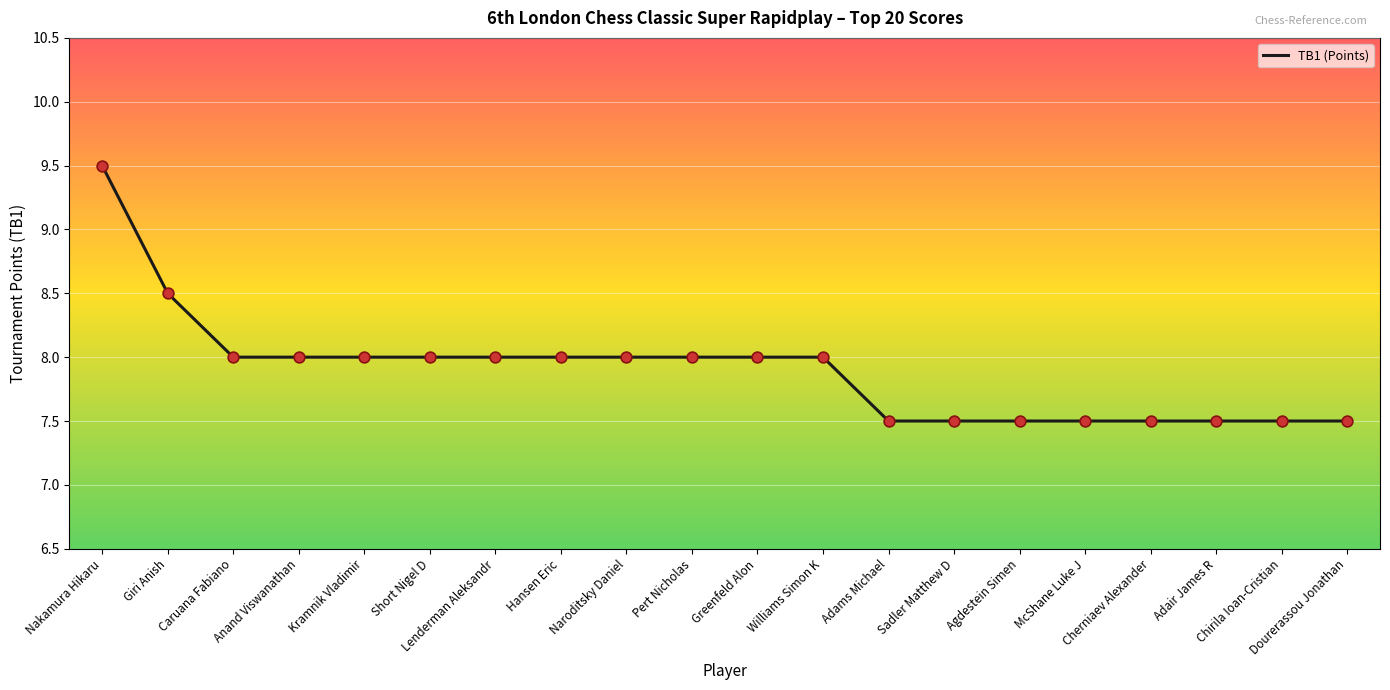

What is the smallest value displayed?

7.5